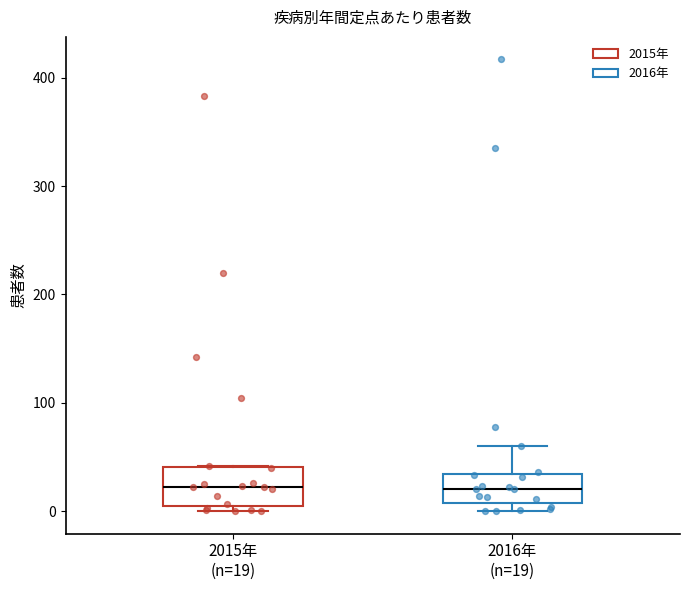

Reading left to right, read every box against the y-axis: the position of its median line, the range the box covers, and the ends of its whiskers. The values are not printed on the chart, so give them approximately, as read against the axis.

2015年 (n=19): median 20, box 0 to 40, whiskers 0 (just below the box's lower edge) to 40
2016年 (n=19): median 20, box 10 to 30, whiskers 0 to 60